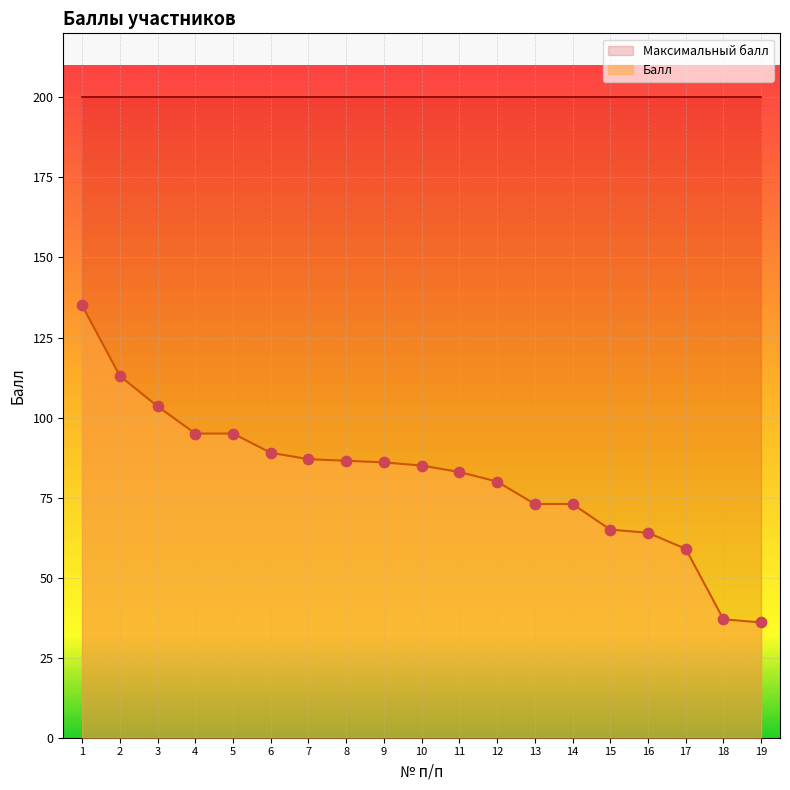

What is the change in value from 11 to 19?

-47.0